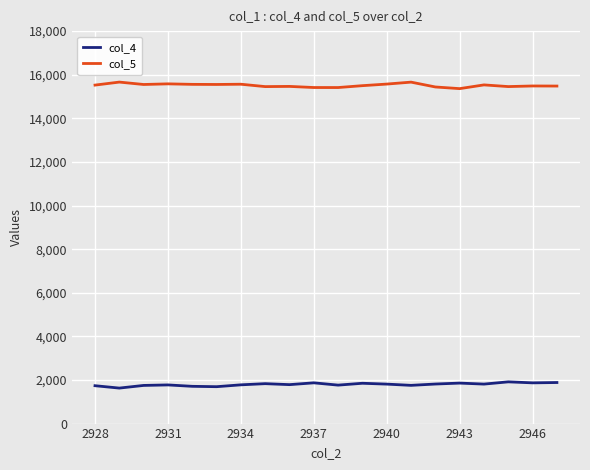

True or false: col_5 and col_4 cross at least once.

False